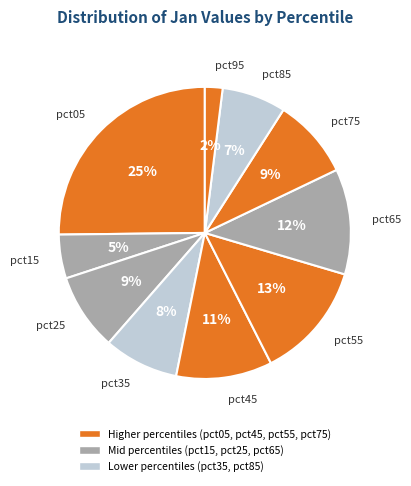

How many segments does this pie chart have?

10